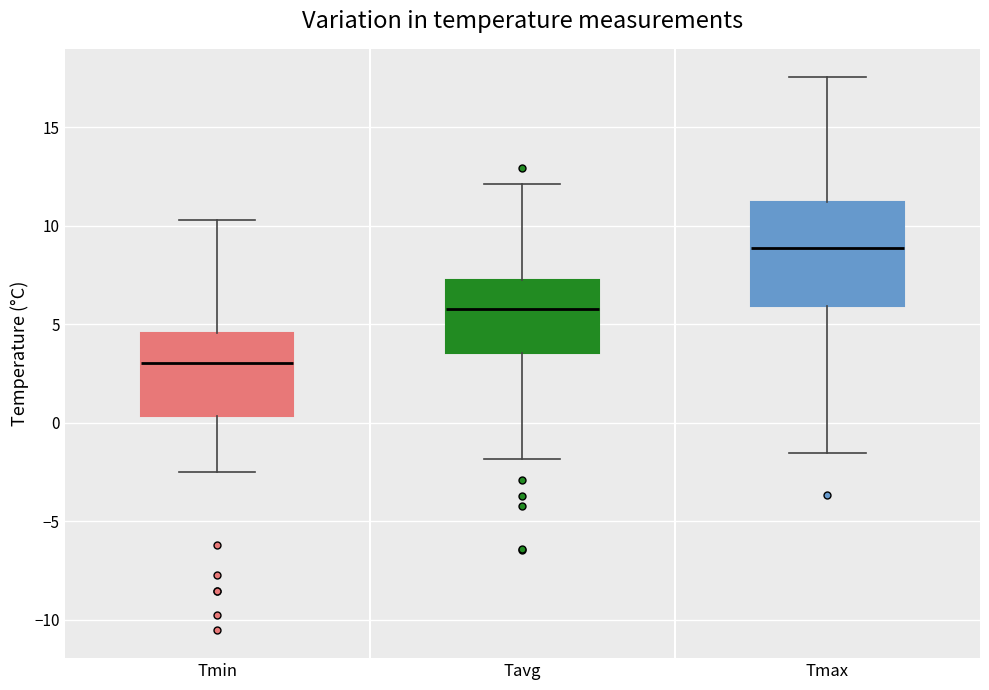

Which box is the tallest, from its lower edge to its upper edge?

Tmax